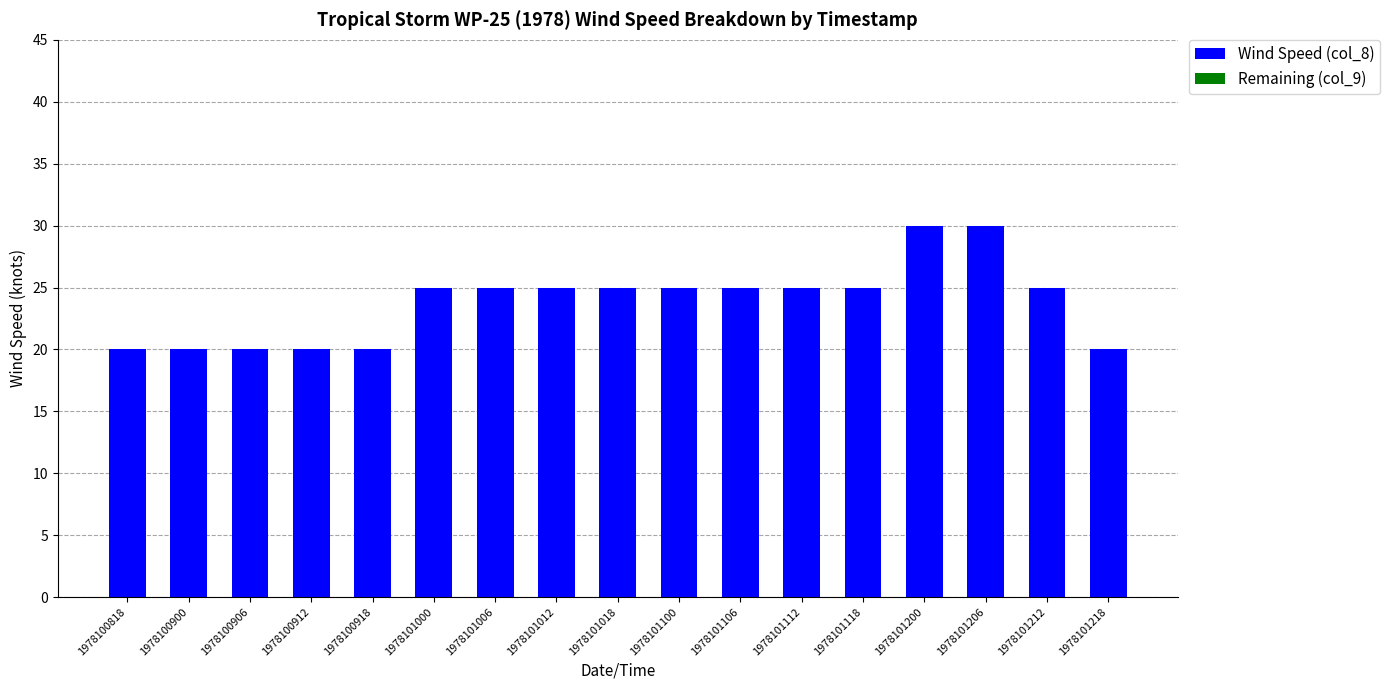

Does the chart contain any negative values?

No